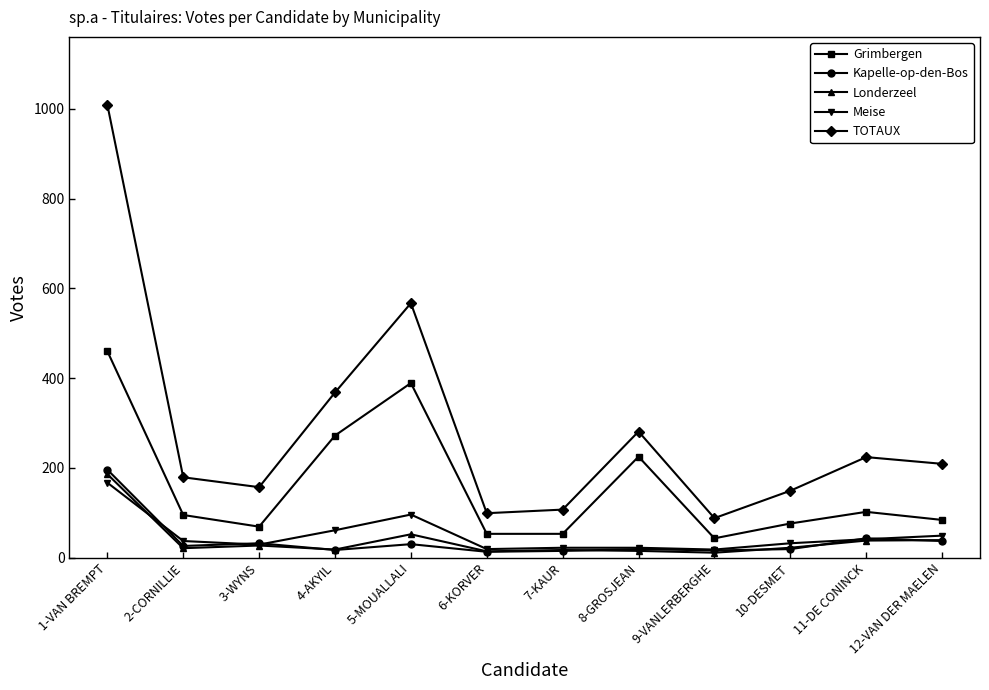

Between 1-VAN BREMPT and 11-DE CONINCK, which series saw the biggest shift?

TOTAUX